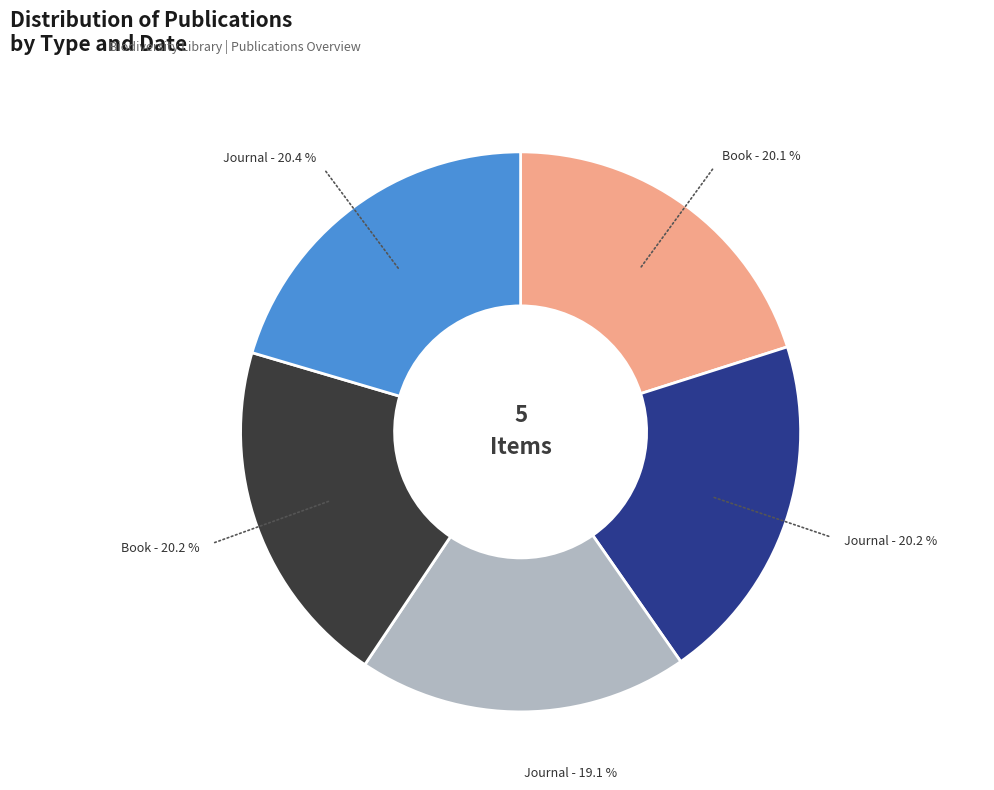

Is there a majority slice in this chart?

No